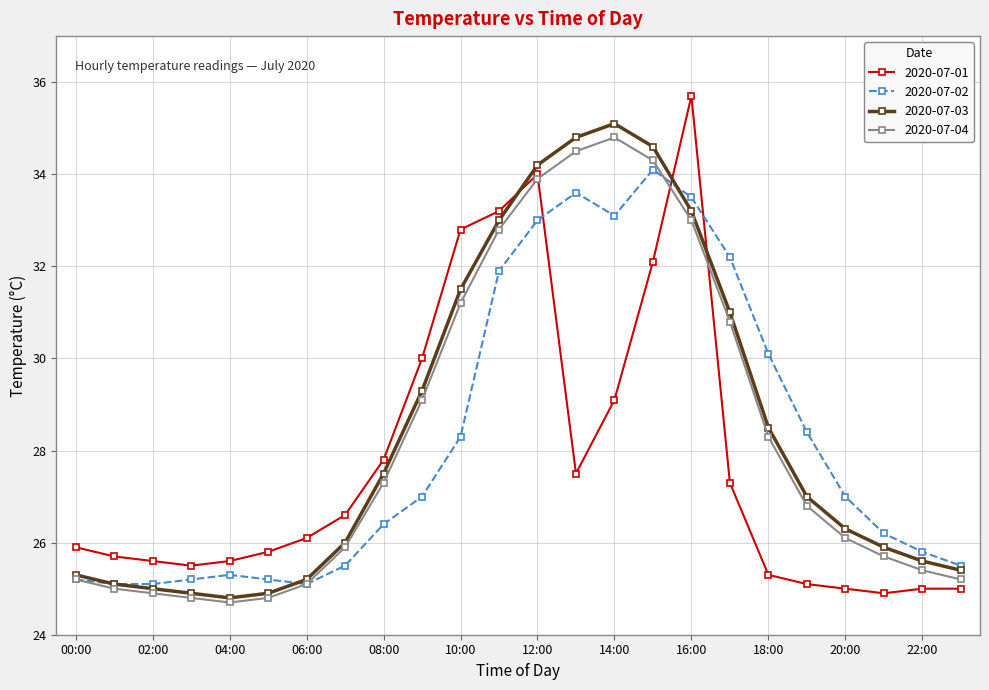

True or false: 2020-07-02 has more than 0 points higher than both neighbors.

True